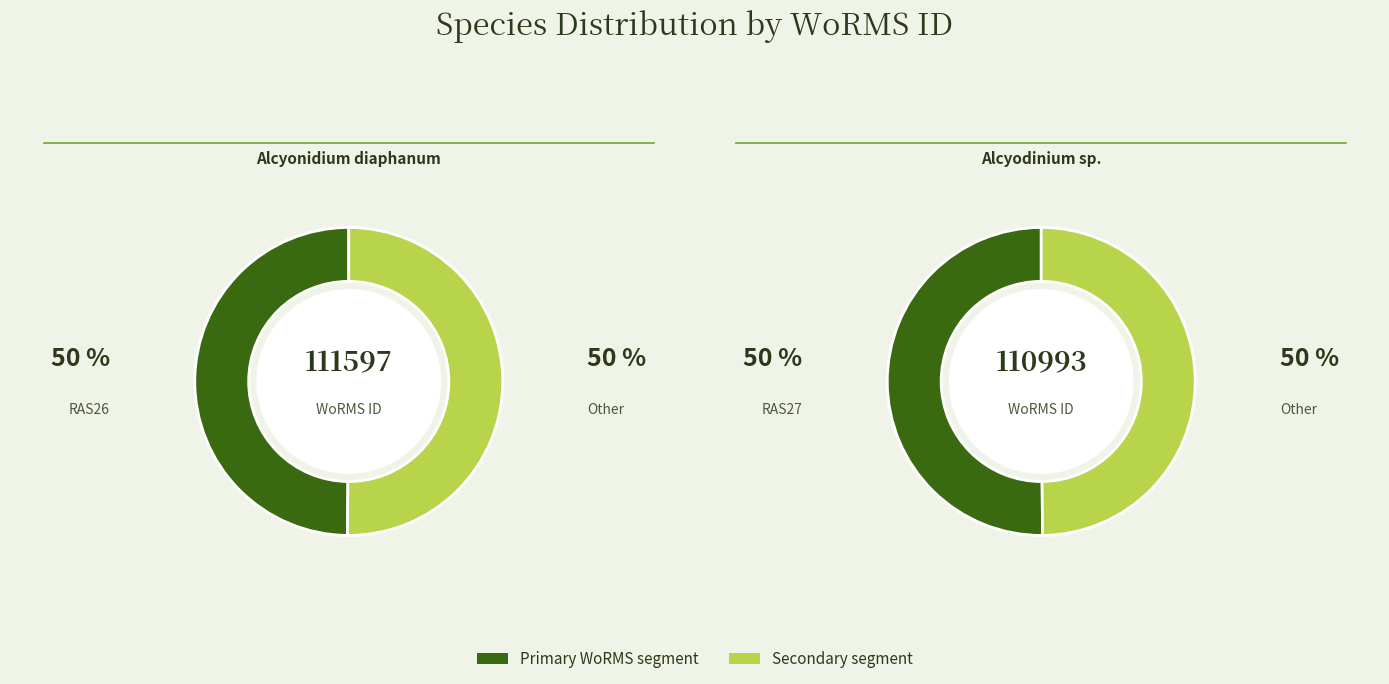

How many slices are in this pie chart?

2